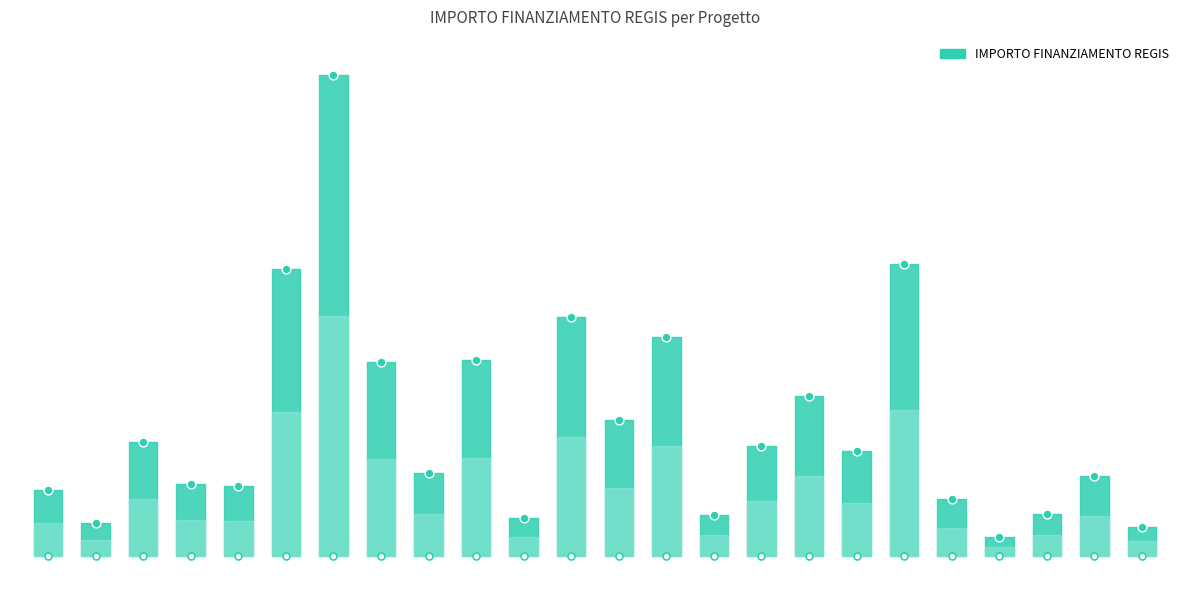

What is the change in value from J74D23001750006 to C94D23001660006?

+10351662.8